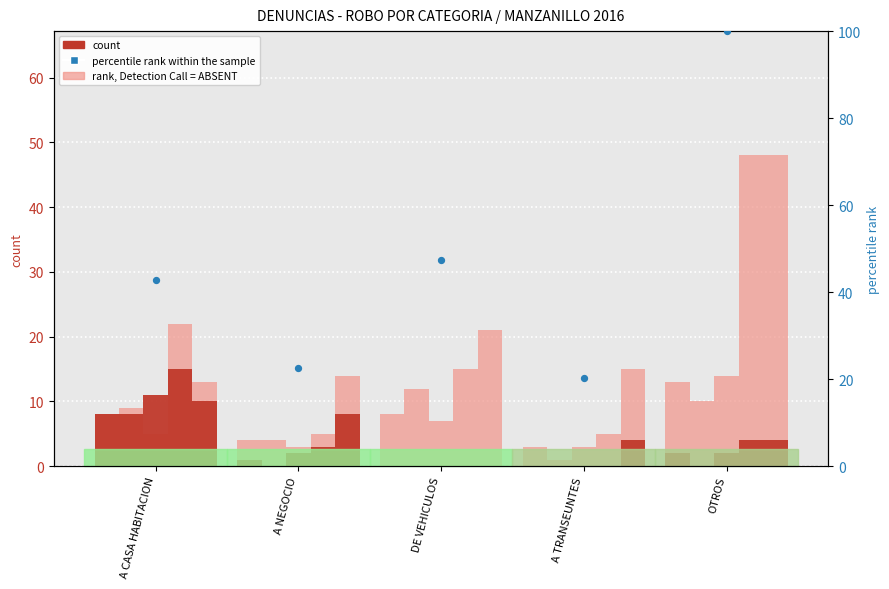

Which series has the largest Y range (max minus min)?

percentile rank within the sample